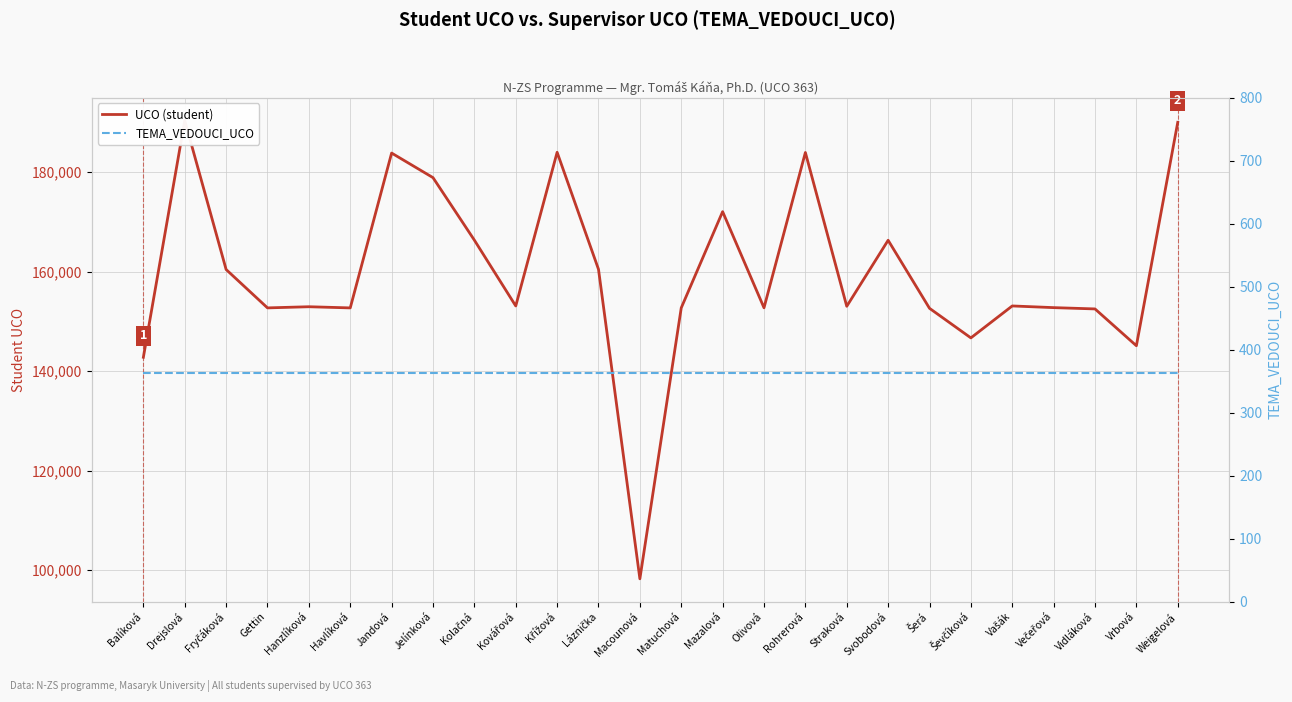

Is the value of TEMA_VEDOUCI_UCO at Fryčáková greater than the value of UCO (student) at Balíková?

No